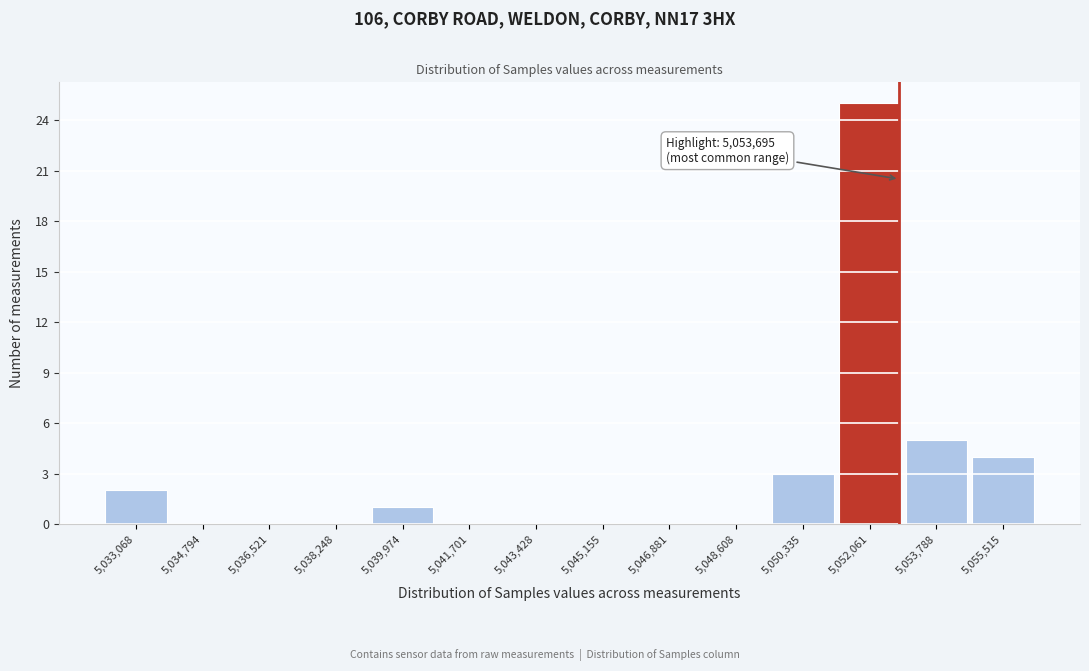

Reading left to right, transcribe all the data shown in this chart.

5,033,068=2	5,034,794=0	5,036,521=0	5,038,248=0	5,039,974=1	5,041,701=0	5,043,428=0	5,045,155=0	5,046,881=0	5,048,608=0	5,050,335=3	5,052,061=25	5,053,788=5	5,055,515=4